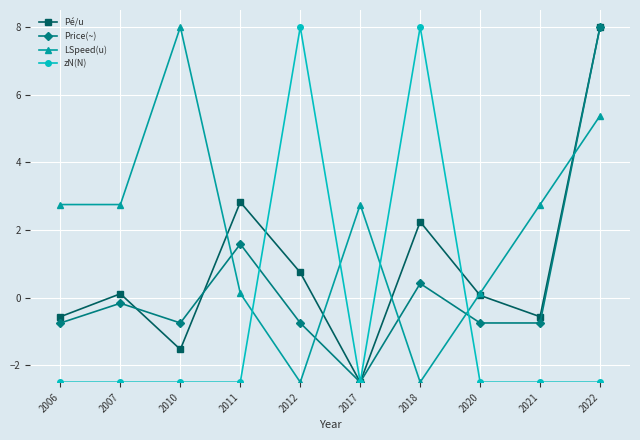

True or false: Pé/u has more than 0 points higher than both neighbors.

True